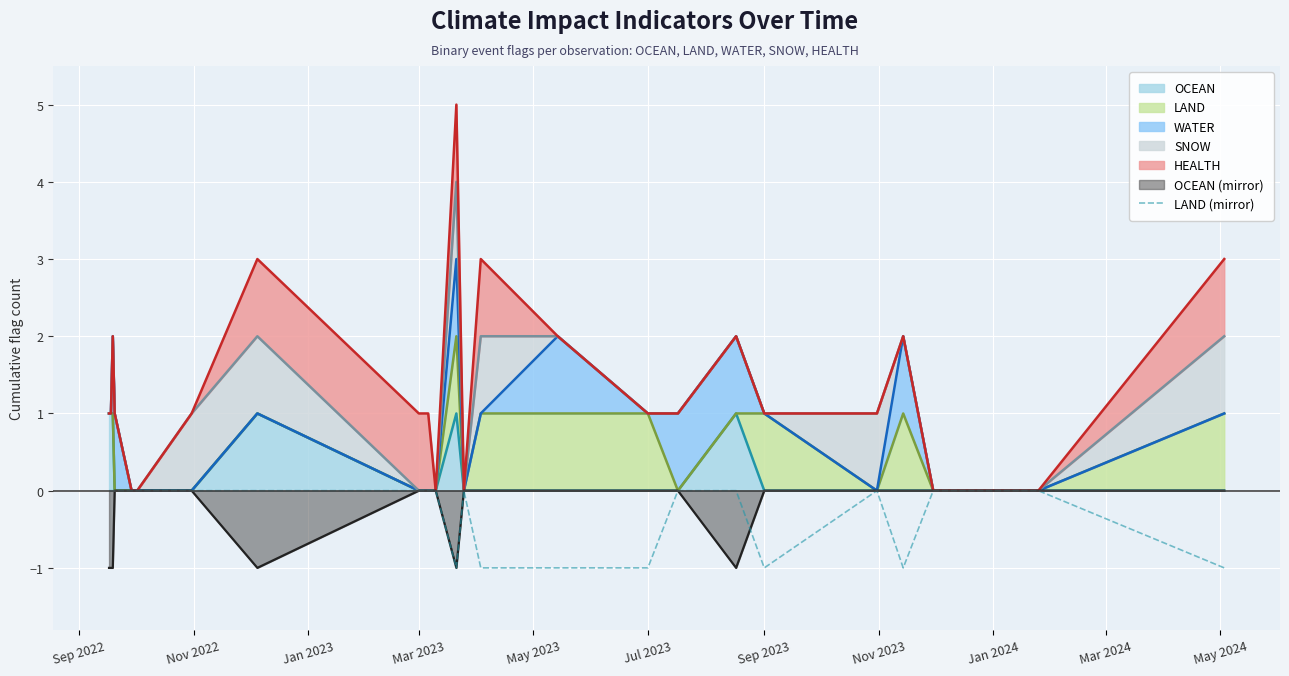

The chart shows a value of 0 at 11. True or false?

False